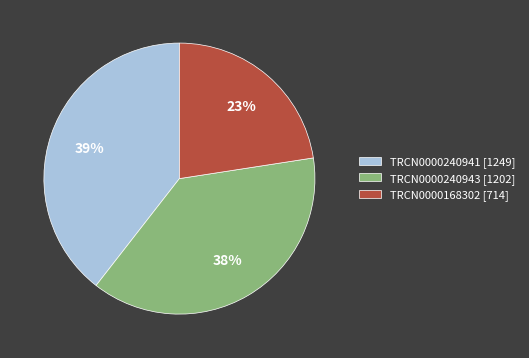

Is there any slice that represents more than half of the pie?

No